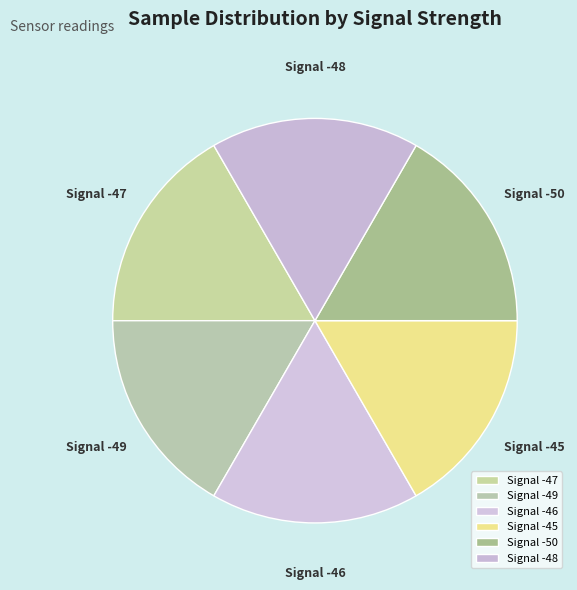

Approximately how many times larger is the value at Signal -48 compared to Signal -46?

1.0